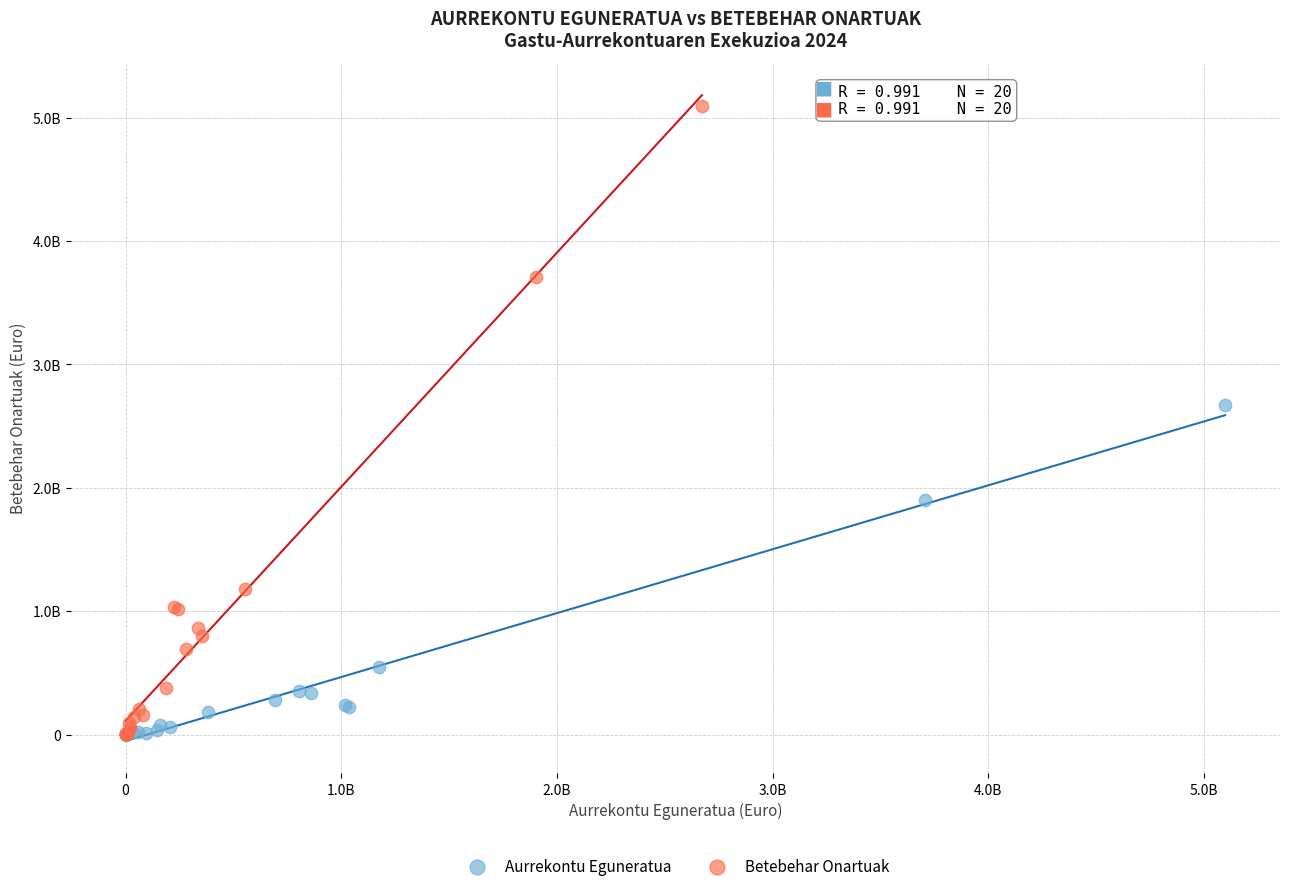

What are all the series names shown in the legend?

Aurrekontu Eguneratua, Betebehar Onartuak